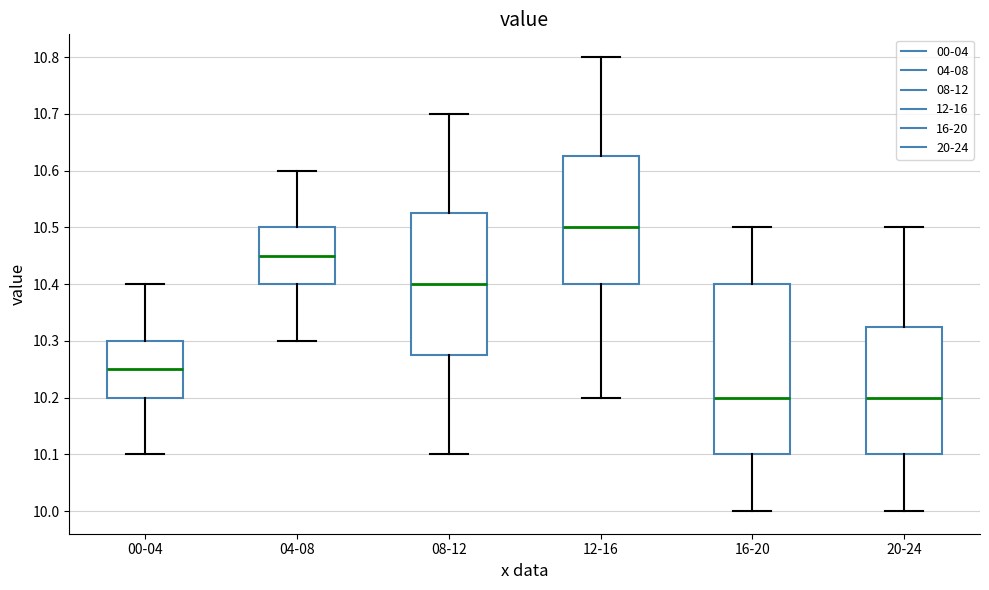

Which box's median line is the highest?

12-16